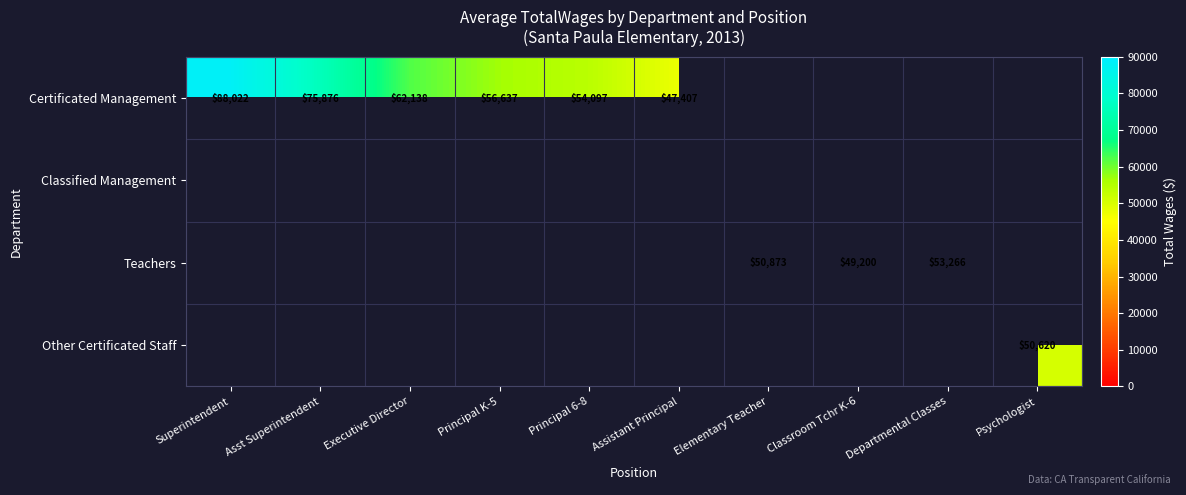

The Certificated Management series shows 56637 at Principal K-5. True or false?

True